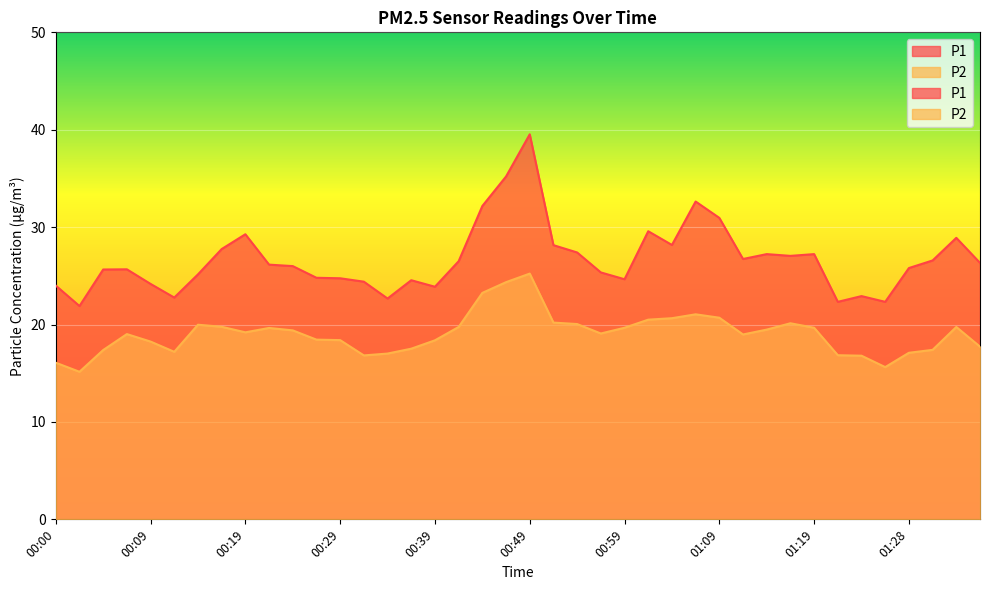

How many series are shown in this chart?

2